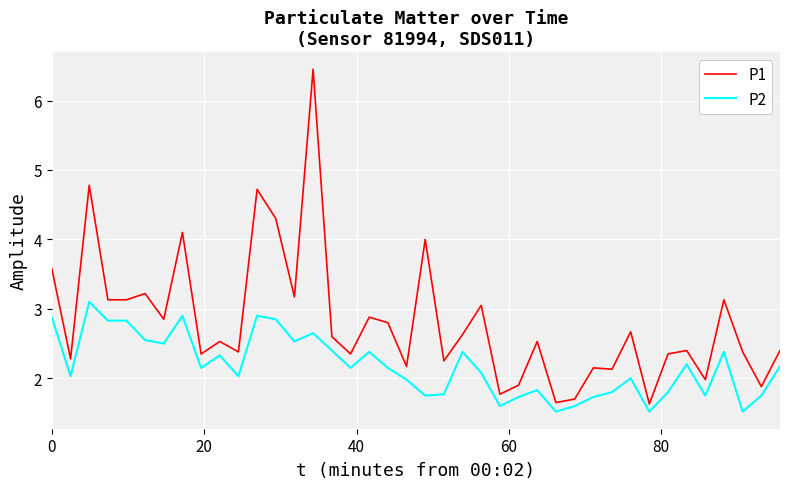

What is the minimum value shown in the chart?

1.5